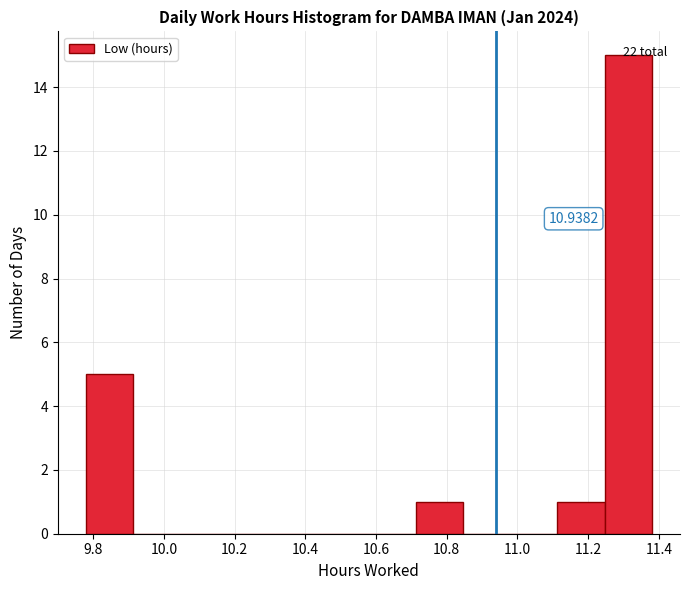

Over which range of the x-axis is the bar tallest?

11.24 to 11.38